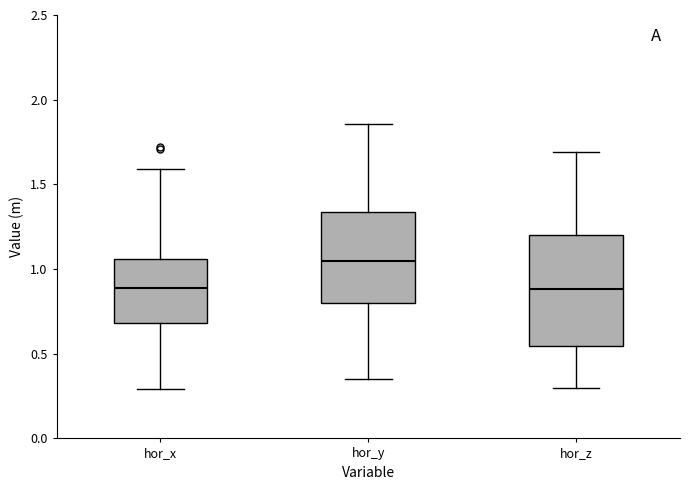

Reading left to right, transcribe this box plot: for each box, give where its median line is, the range the box spans, and where its two whiskers end, as read against the y-axis. The values are not printed on the chart, so give them approximately, as read against the axis.

hor_x: median 0.90, box 0.70 to 1.05, whiskers 0.30 to 1.60
hor_y: median 1.05, box 0.80 to 1.35, whiskers 0.35 to 1.85
hor_z: median 0.90, box 0.55 to 1.20, whiskers 0.30 to 1.70